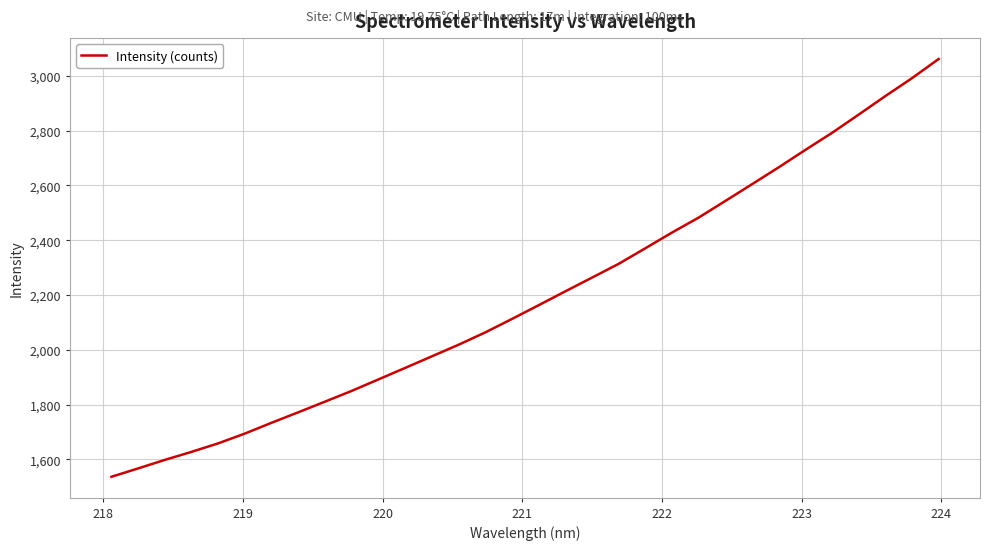

True or false: the data has more than 2 interior local peaks.

False